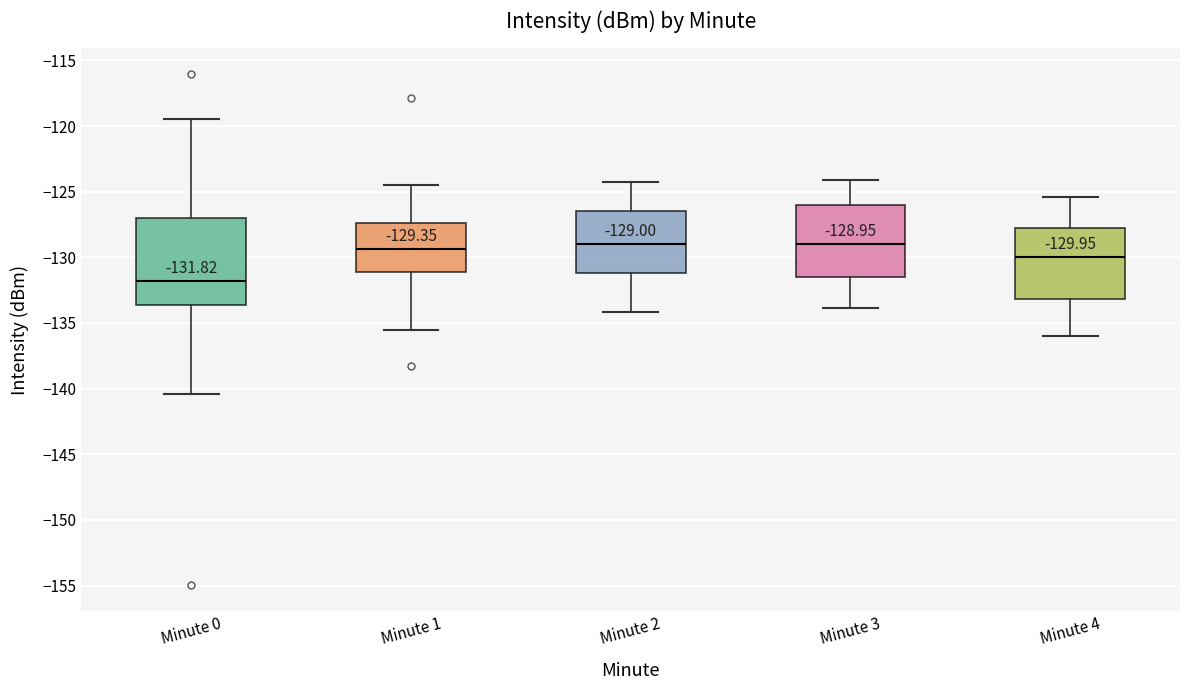

Which box is the tallest, from its lower edge to its upper edge?

Minute 0